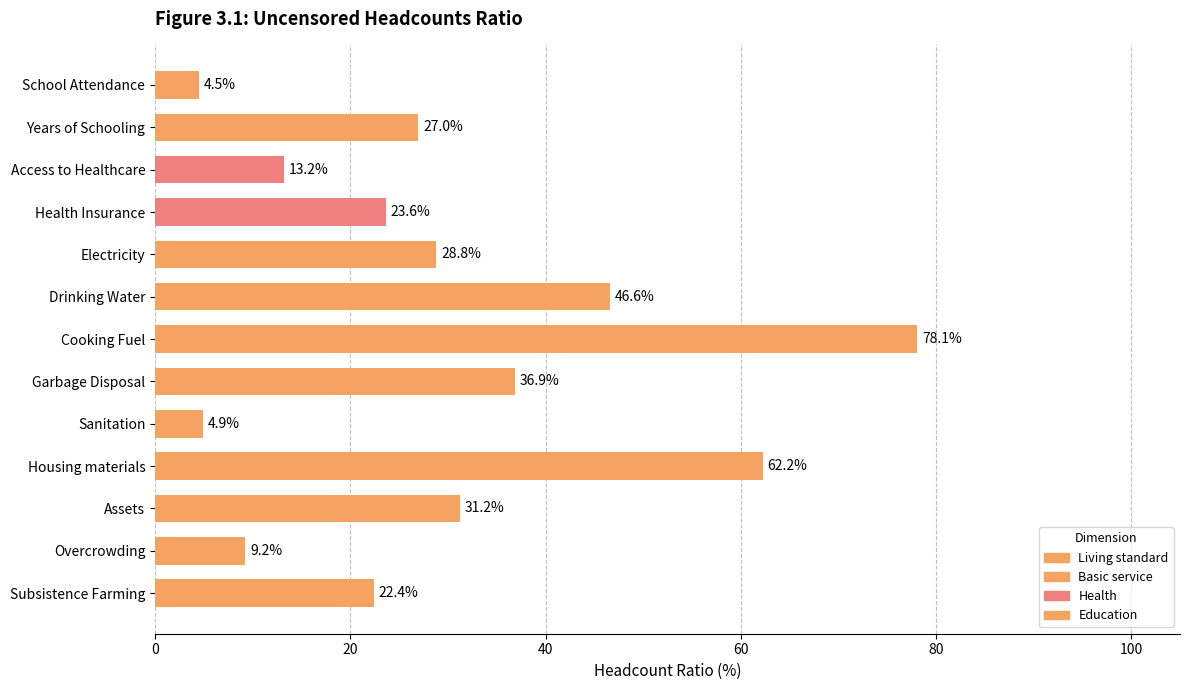

Reading bottom to top, extract all data points from this chart.

22.4	9.2	31.2	62.2	4.9	36.9	78.1	46.6	28.8	23.6	13.2	27.0	4.5